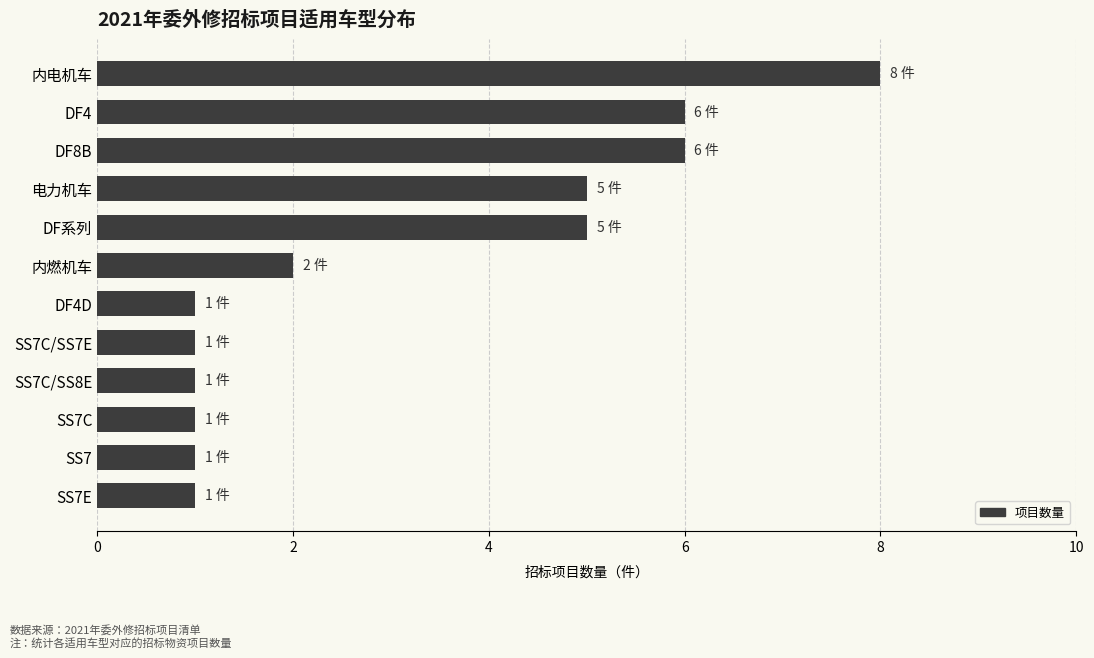

The value at 内电机车 is 8. True or false?

True